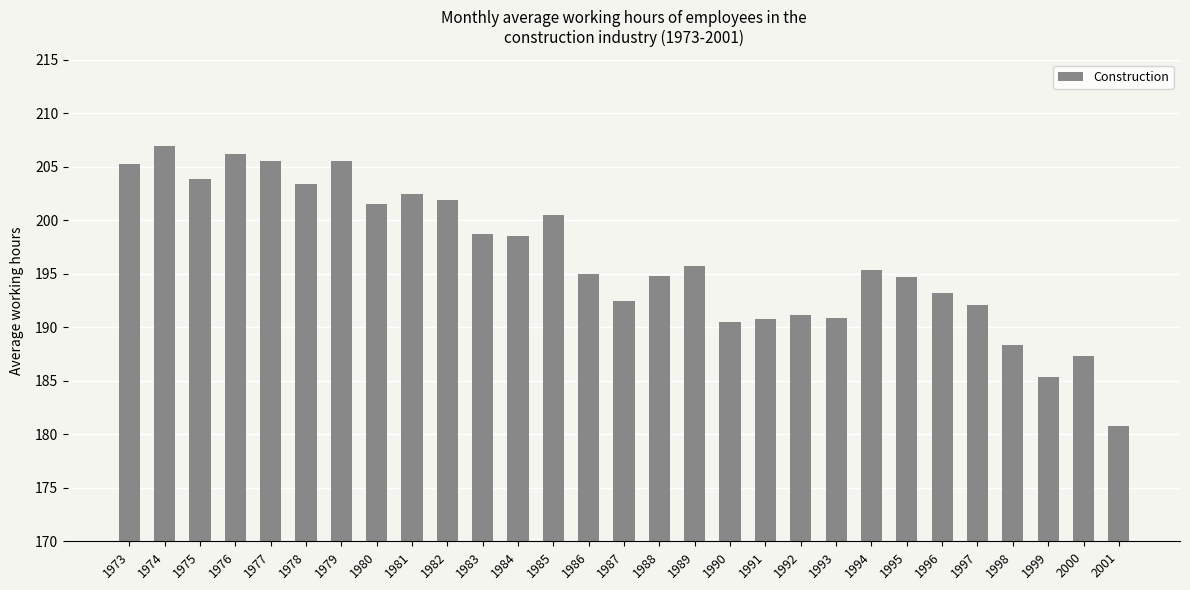

The chart shows a value of 194.7 at 1995. True or false?

True